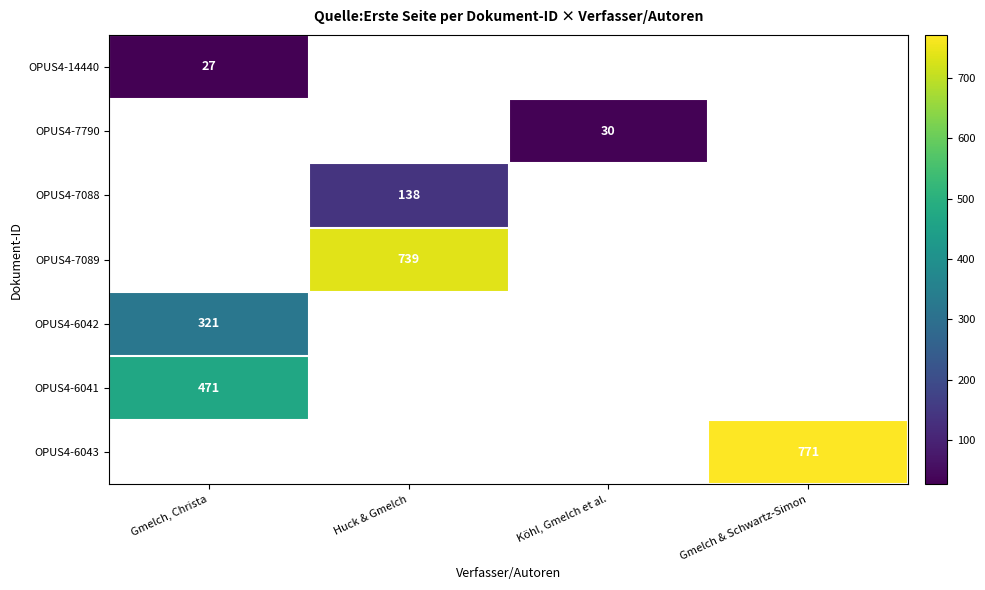

The OPUS4-6041 series shows 471 at Gmelch, Christa. True or false?

True